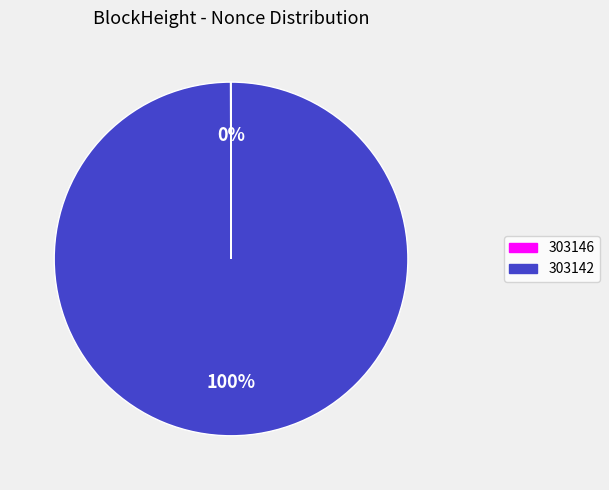

True or false: 303142 accounts for 90% of the total.

False